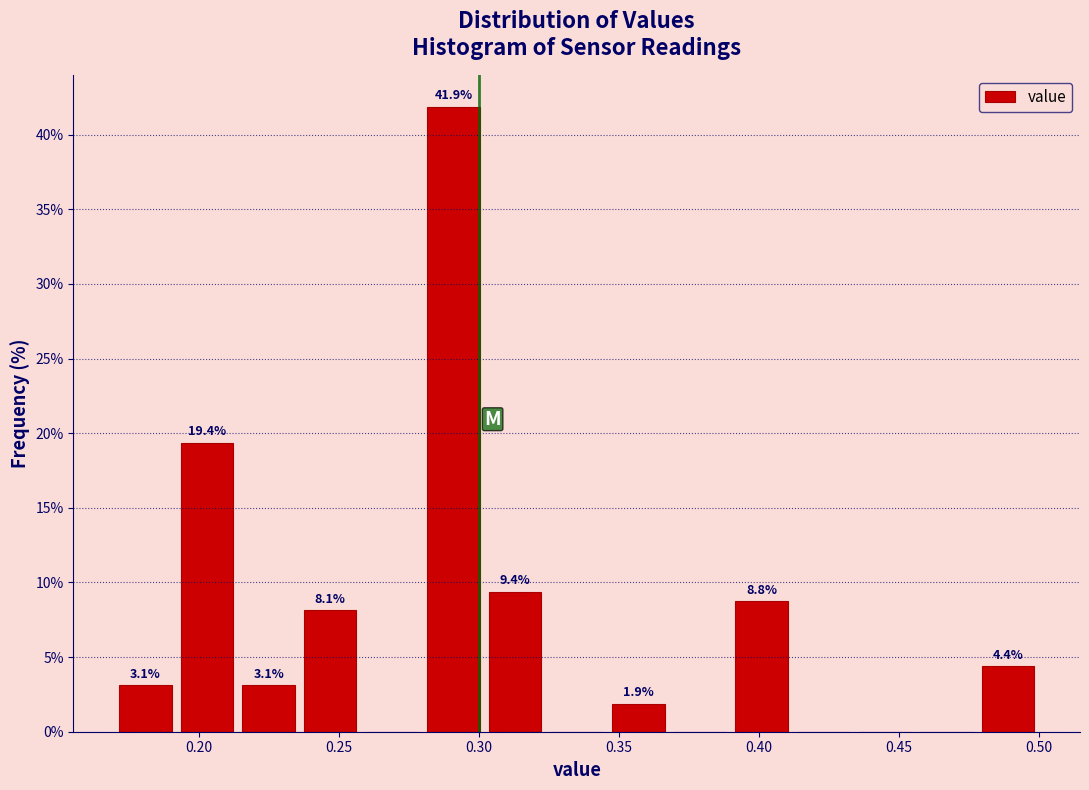

Over which range of the x-axis is the bar tallest?

0.280 to 0.302